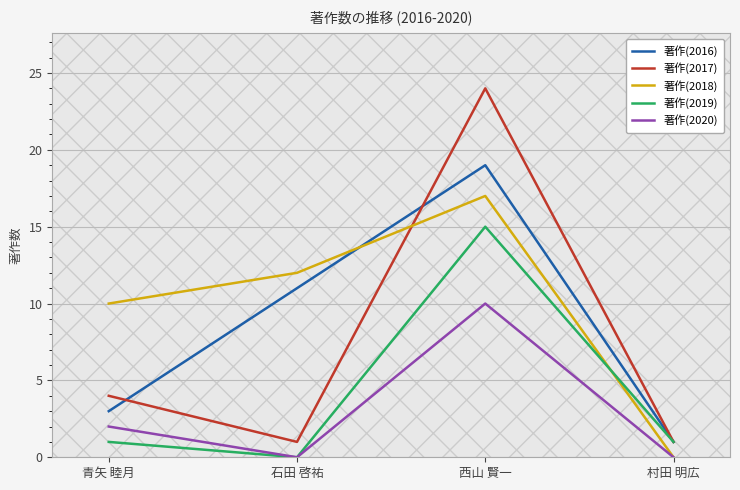

At which category is the sum across all series the highest?

西山 賢一